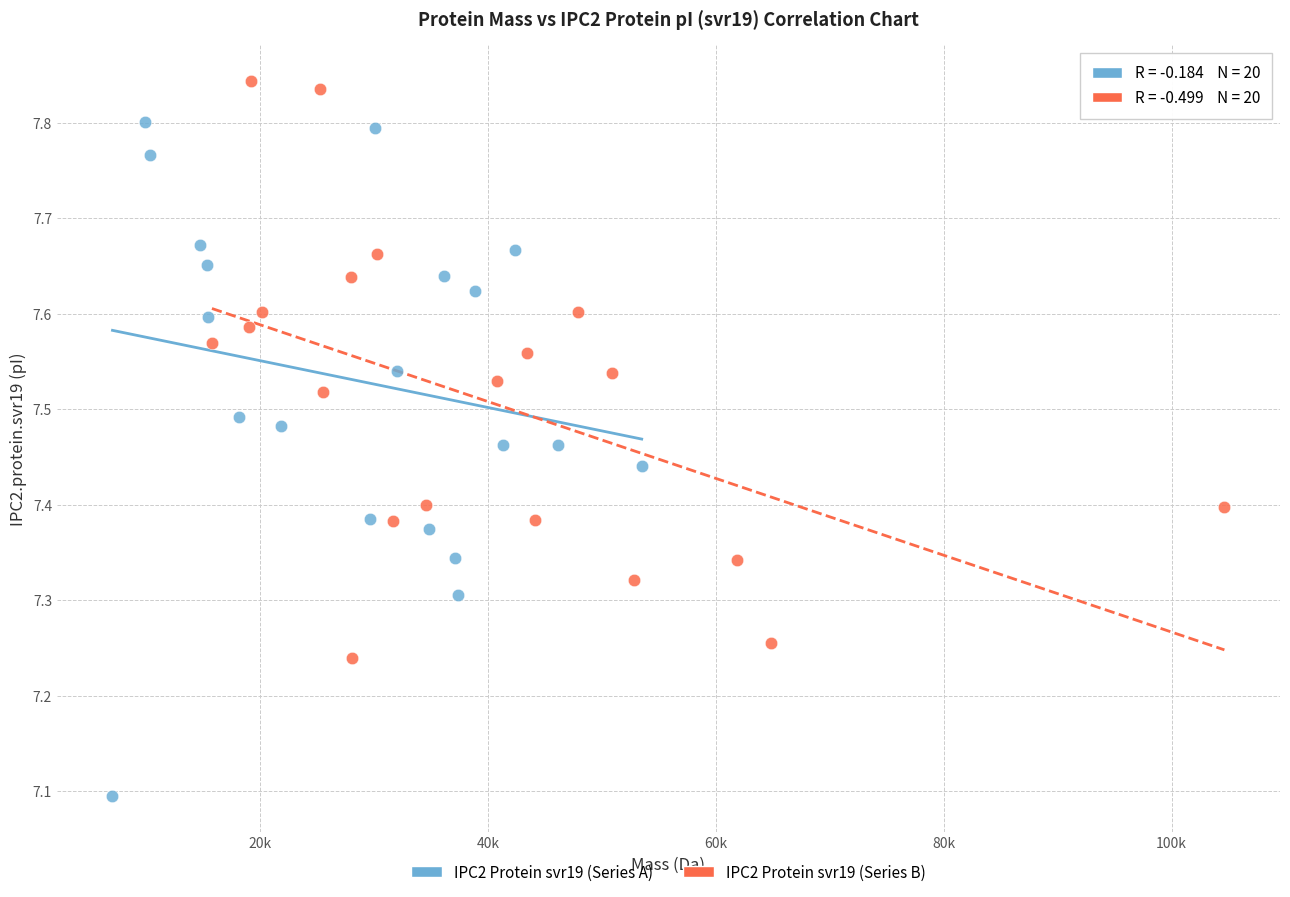

Which series has the largest Y range (max minus min)?

IPC2 Protein svr19 (Series A)